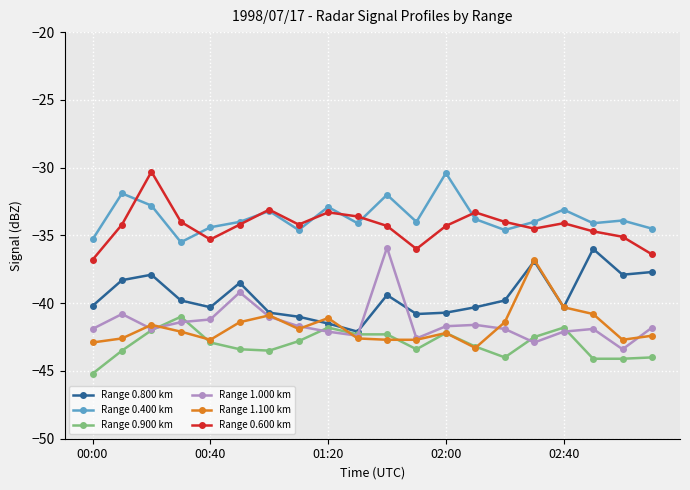

How many interior local valleys does the Range 0.600 km series have?

4